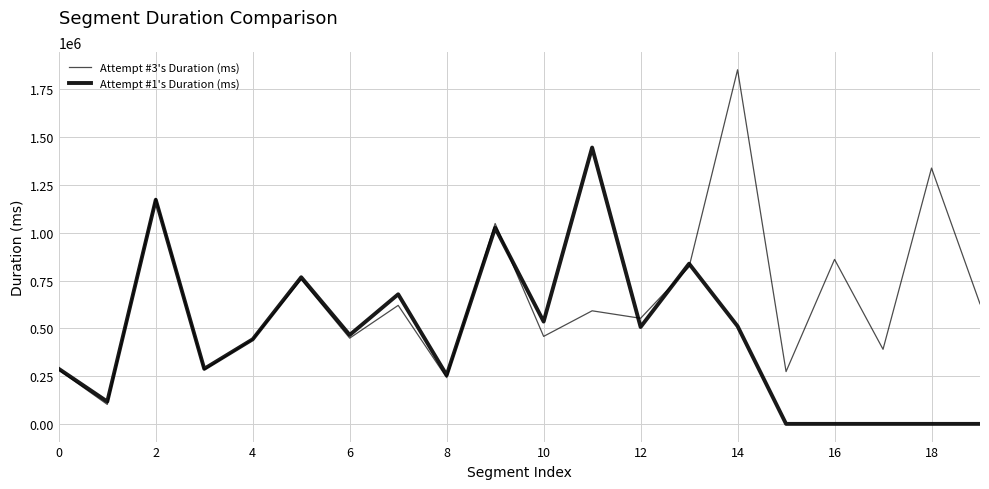

What is the difference between the maximum and minimum values in the Attempt #1's Duration (ms) series?

1446254